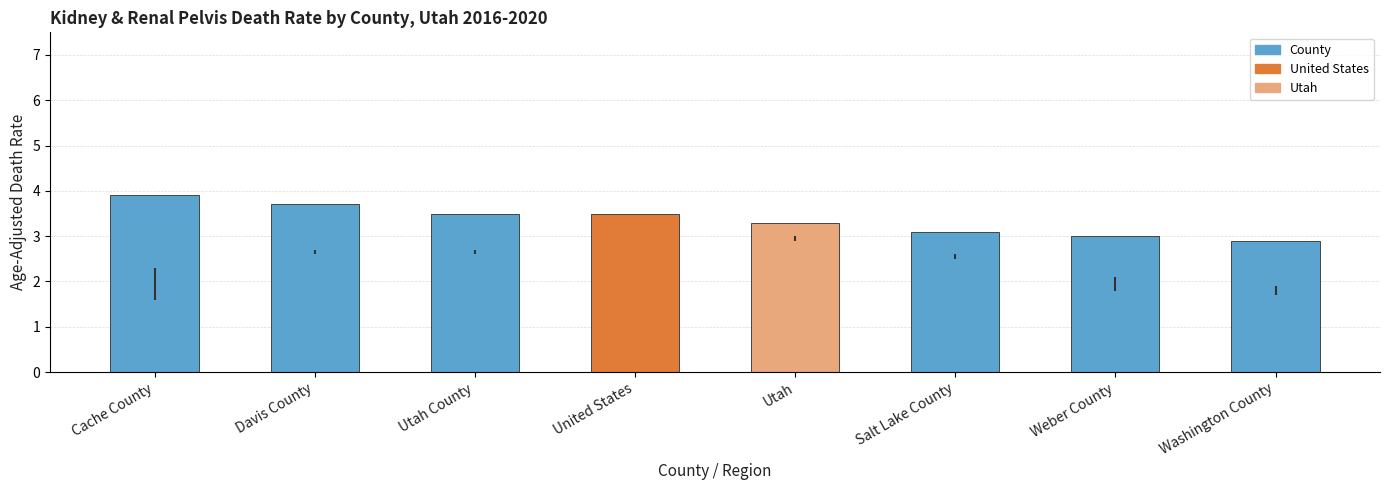

What is the change in value from Cache County to Davis County?

-0.2